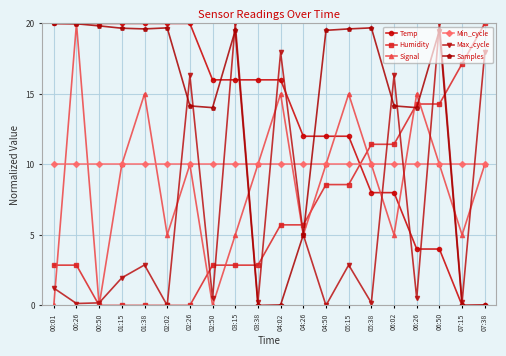

Between 00:01 and 02:02, which series saw the biggest shift?

Signal